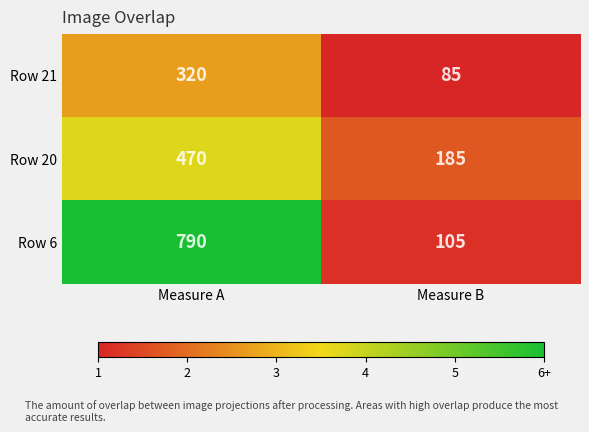

Rank the series by their maximum value, from highest to lowest.

Row 6, Row 20, Row 21